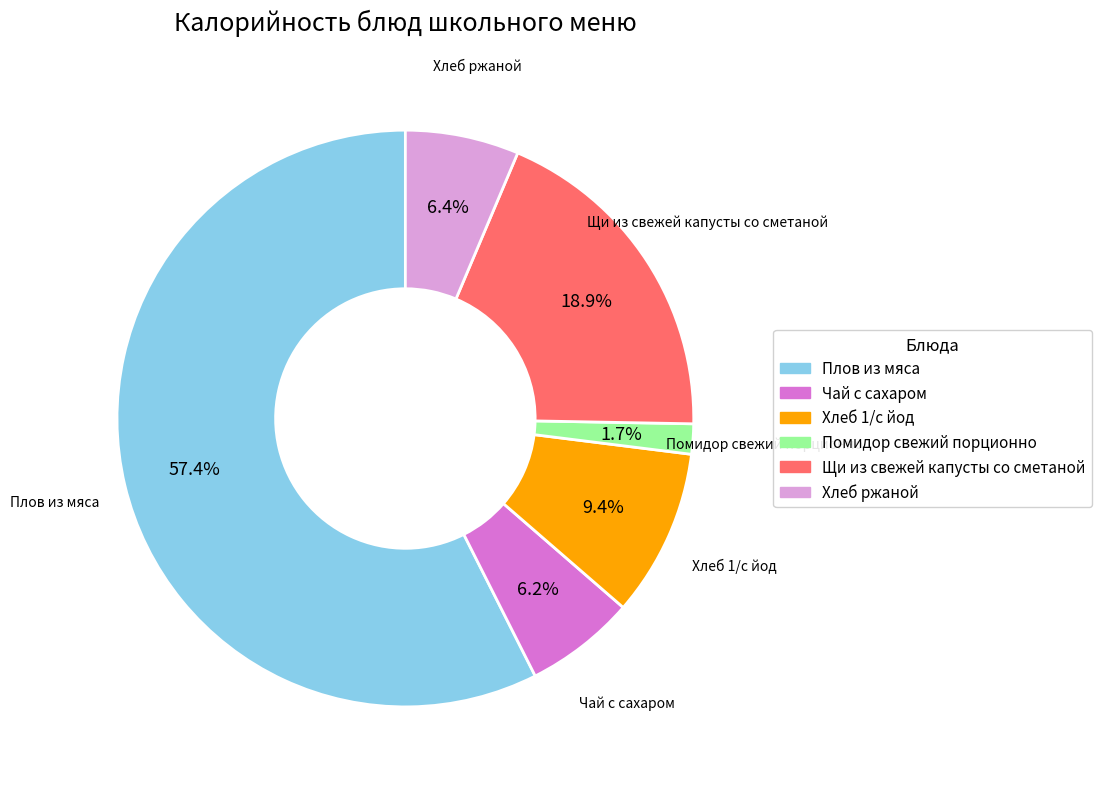

Count the number of slices in the pie.

6